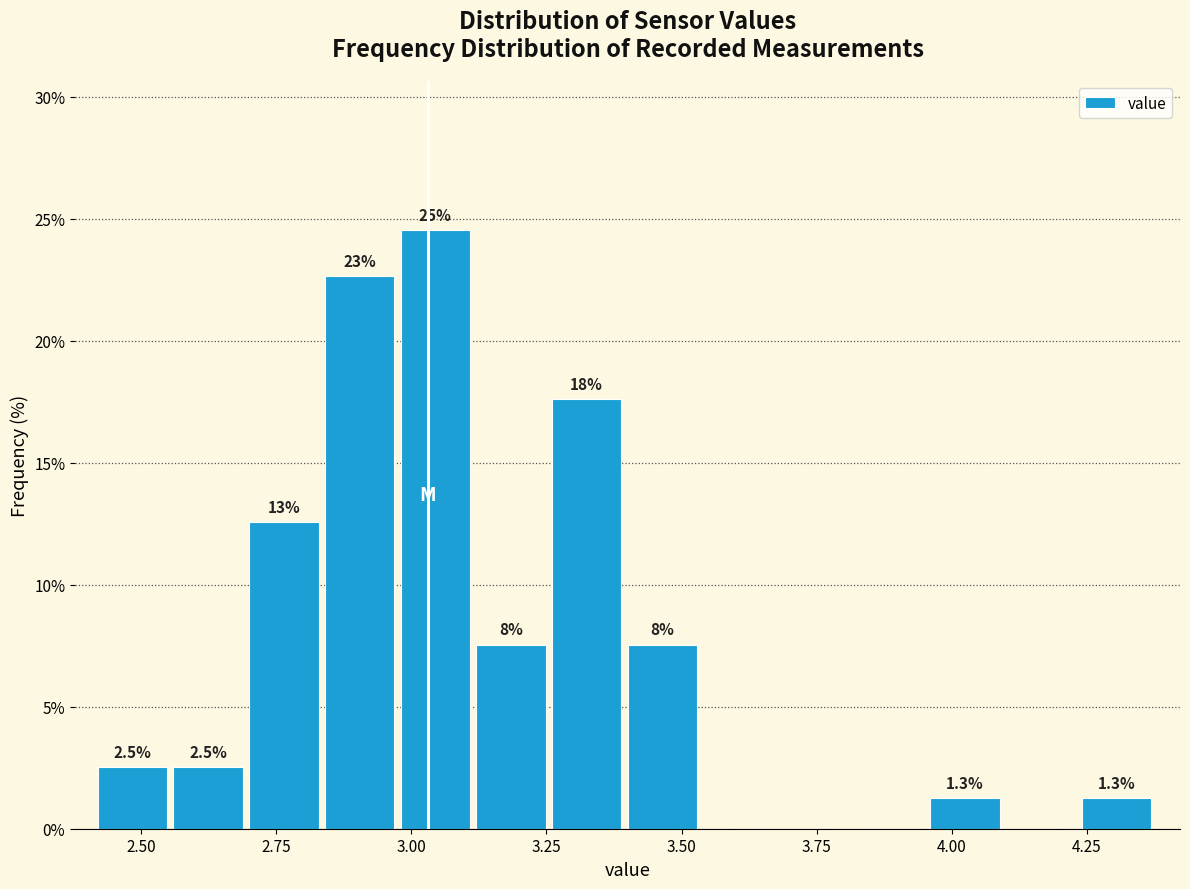

Read against the x-axis, roughly where is the centre of the tallest bar?

3.05